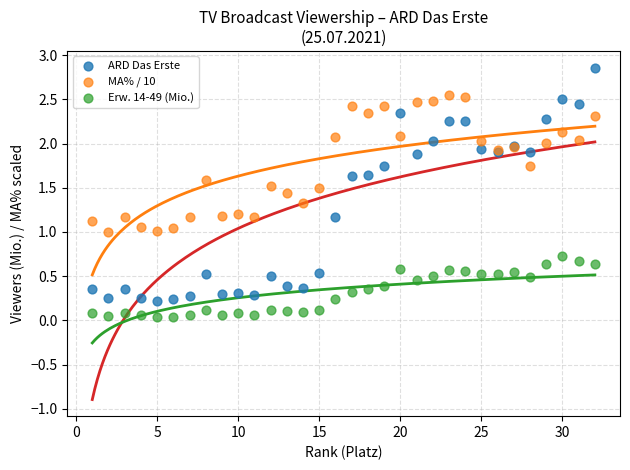

What is the X range (max minus min) for the scatter plot?

31.0